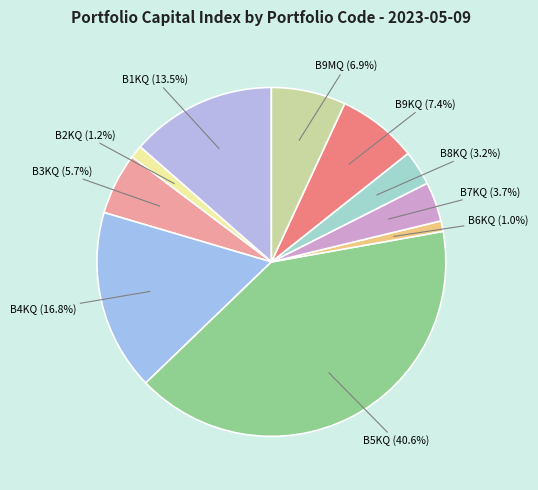

How much of the chart is everything except B6KQ?

99.0%